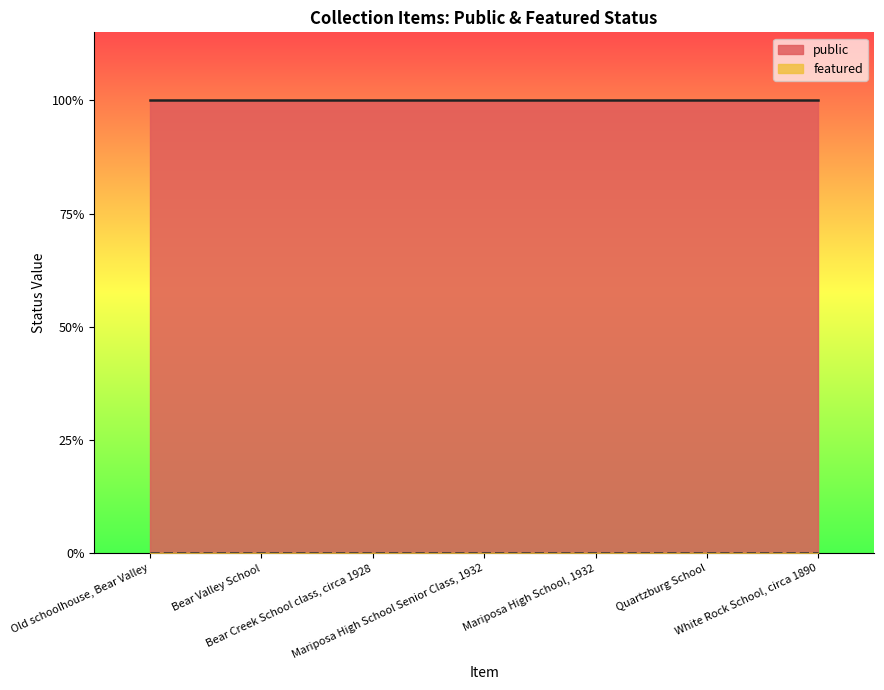

What is the value of the public point at the 2nd from the left?

1